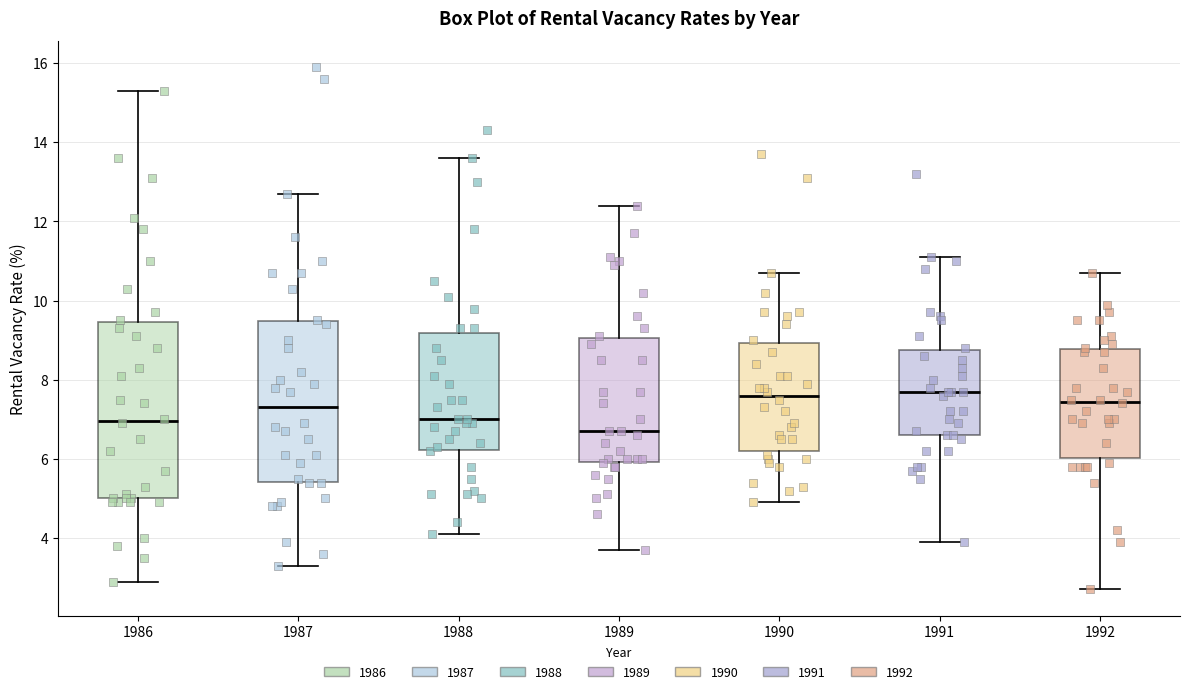

Reading left to right, transcribe this box plot: for each box, give where its median line is, the range the box spans, and where its two whiskers end, as read against the y-axis. The values are not printed on the chart, so give them approximately, as read against the axis.

1986: median 7.0, box 5.0 to 9.4, whiskers 3.0 to 15.4
1987: median 7.4, box 5.4 to 9.4, whiskers 3.4 to 12.8
1988: median 7.0, box 6.2 to 9.2, whiskers 4.2 to 13.6
1989: median 6.8, box 6.0 to 9.0, whiskers 3.8 to 12.4
1990: median 7.6, box 6.2 to 9.0, whiskers 5.0 to 10.8
1991: median 7.8, box 6.6 to 8.8, whiskers 4.0 to 11.2
1992: median 7.4, box 6.0 to 8.8, whiskers 2.8 to 10.8